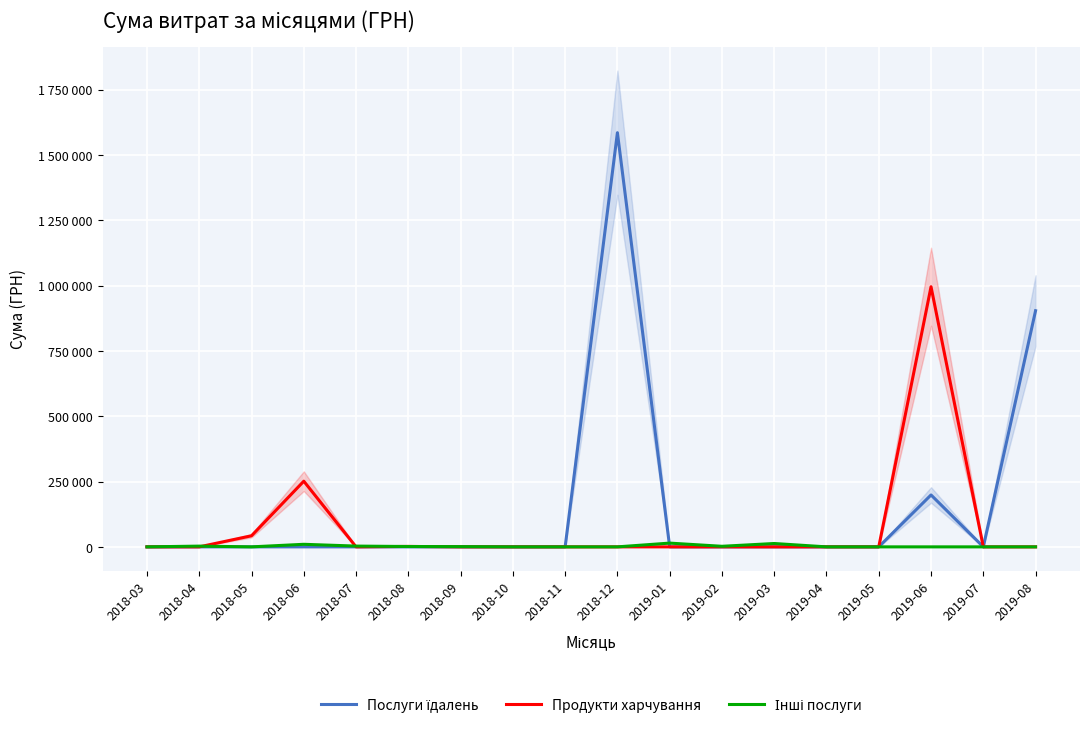

Which series changed the most between 2018-05 and 2019-06?

Продукти харчування